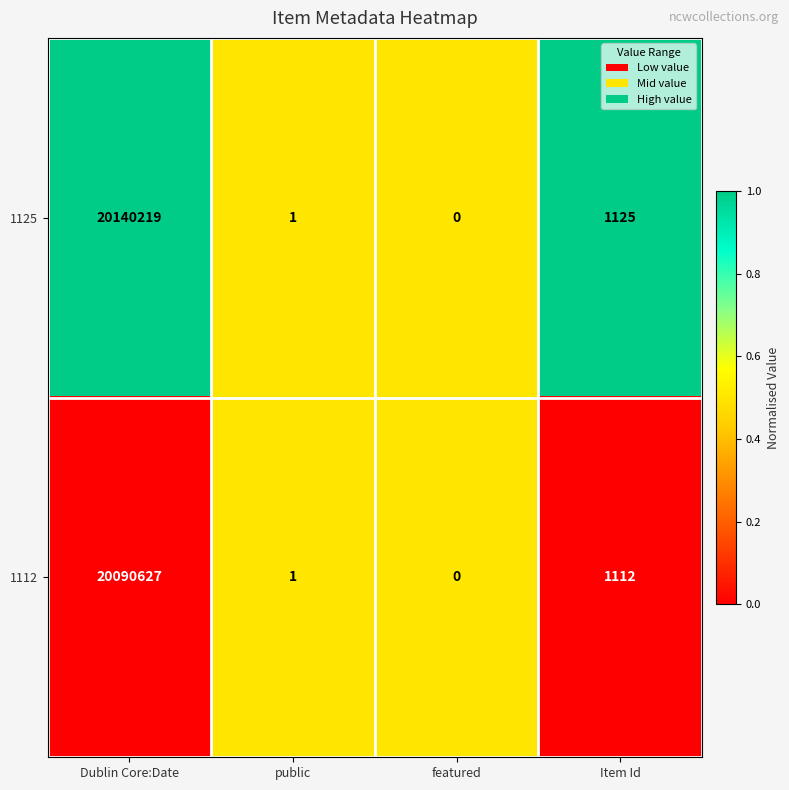

List the series in order of their overall mean, lowest first.

1112, 1125